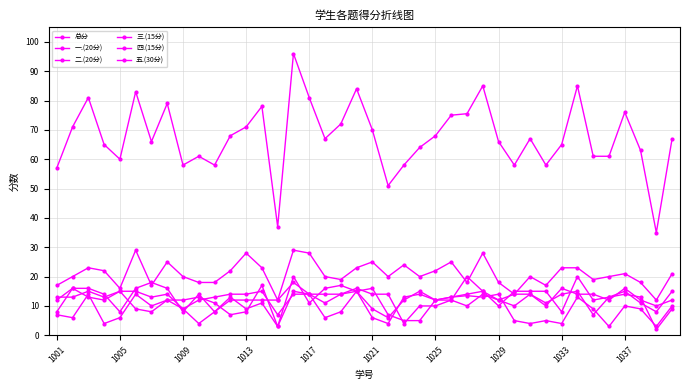

How many series are shown in this chart?

6